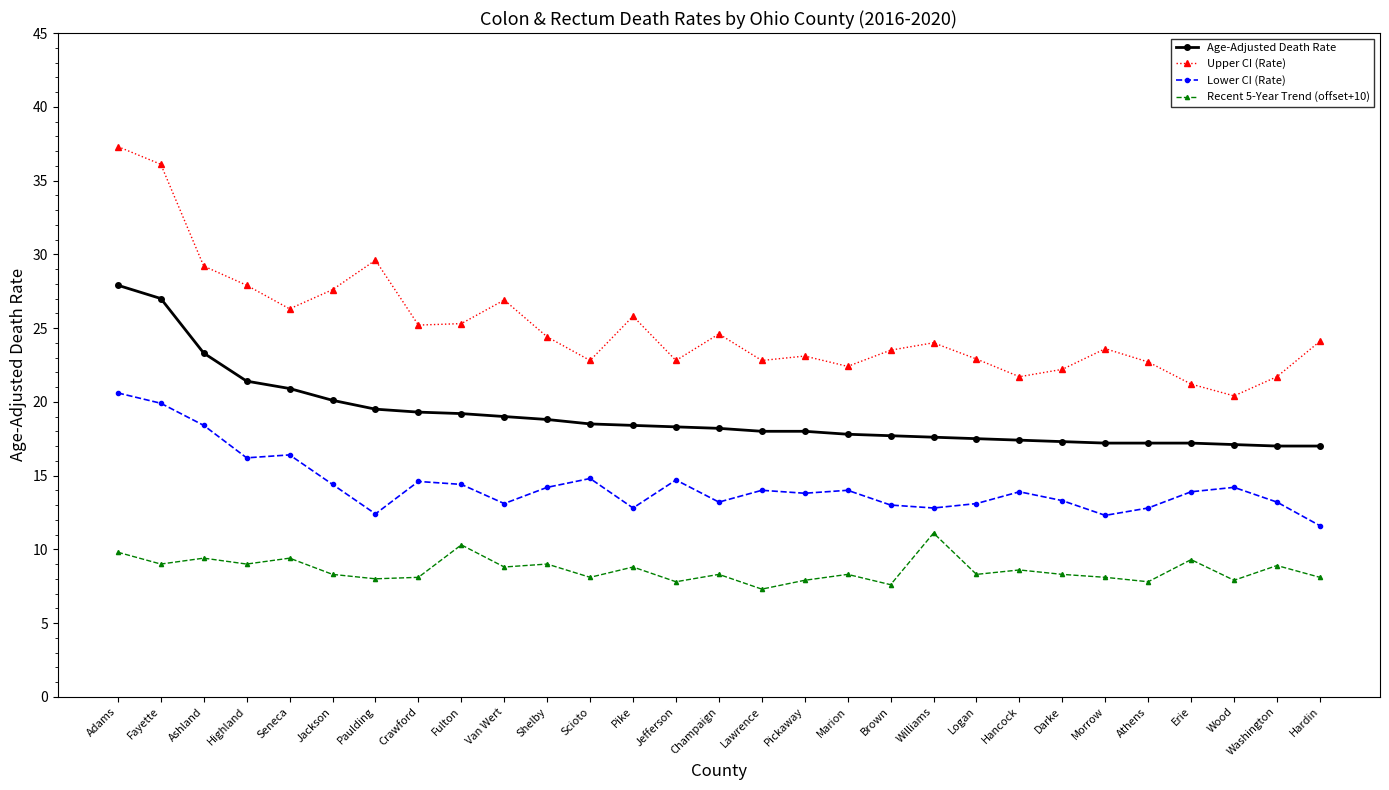

List the series in order of their peak value, lowest first.

Recent 5-Year Trend (offset+10), Lower CI (Rate), Age-Adjusted Death Rate, Upper CI (Rate)